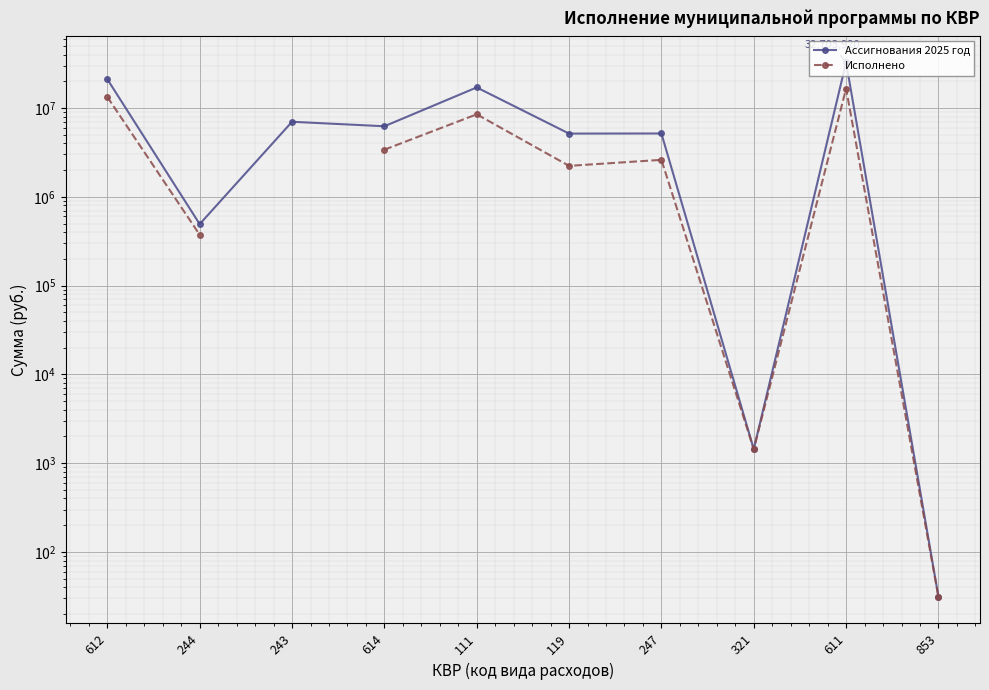

Is the value of Исполнено at 614 greater than the value of Ассигнования 2025 год at 243?

No